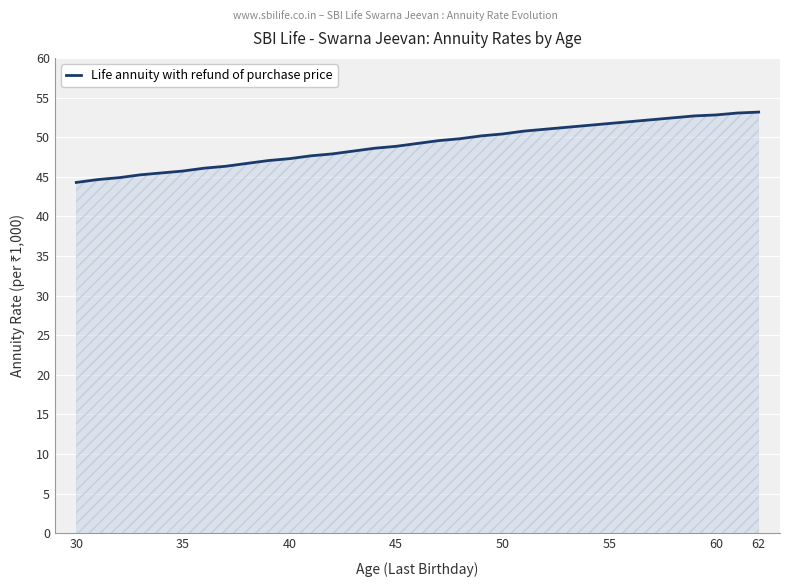

What is the greatest value displayed?

53.2